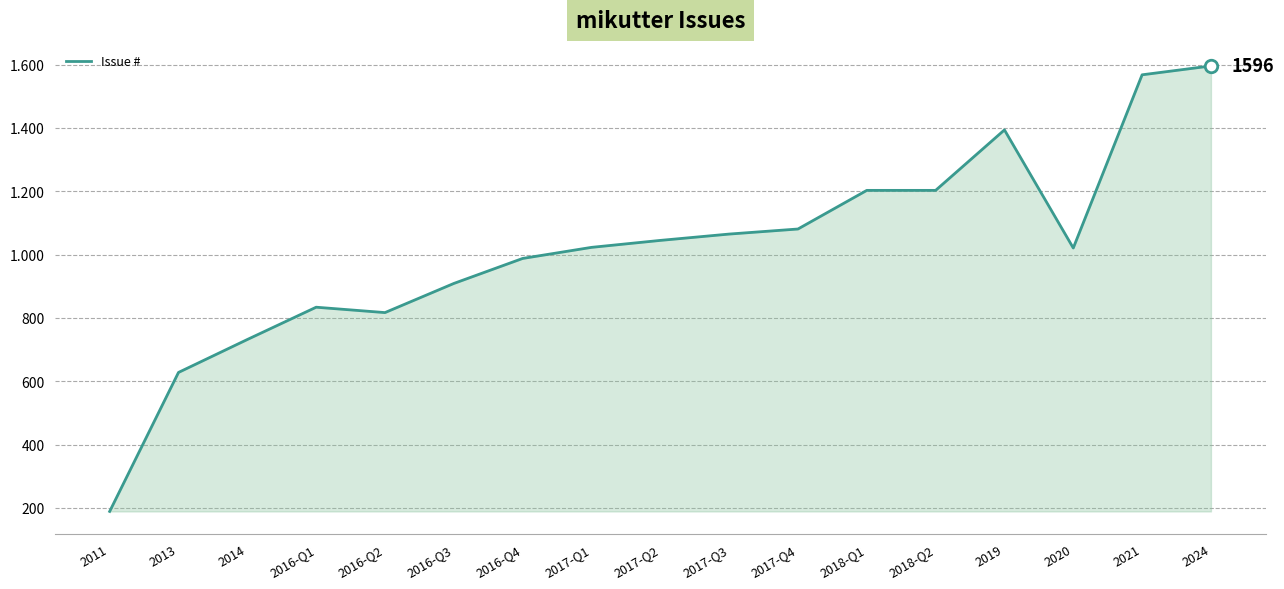

Approximately how many times larger is the value at 2019 compared to 2017-Q4?

1.3